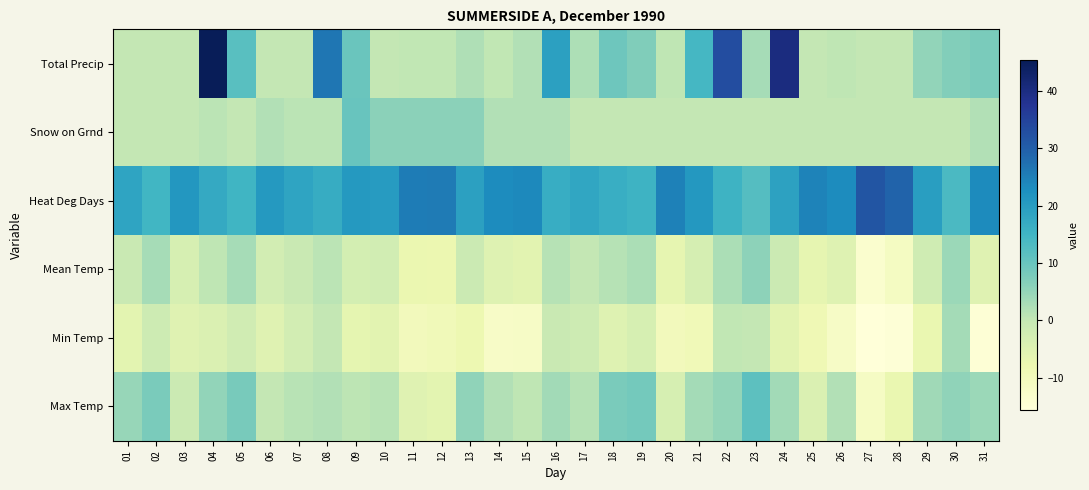

Which category has the highest value across all series?

04